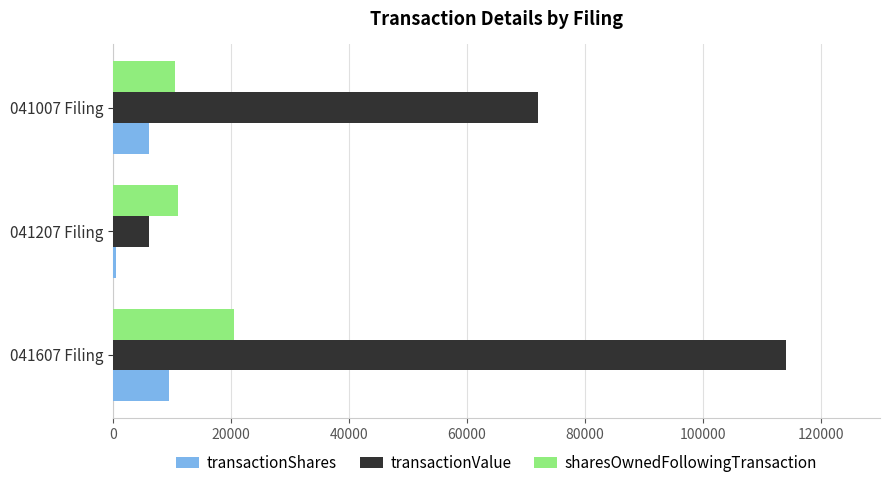

Which series has the widest spread of values?

transactionValue